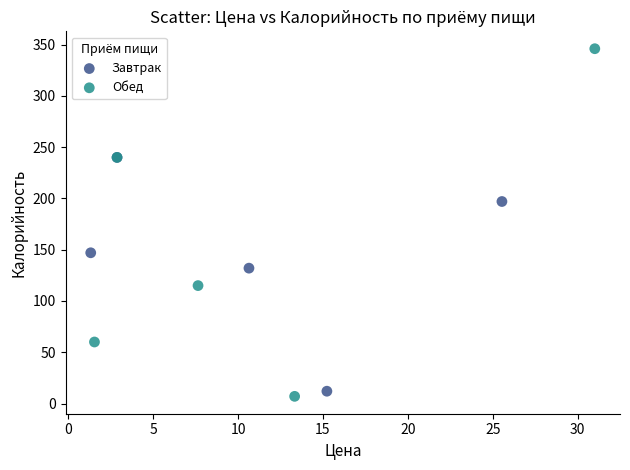

Which series has the widest spread of Y values?

Обед